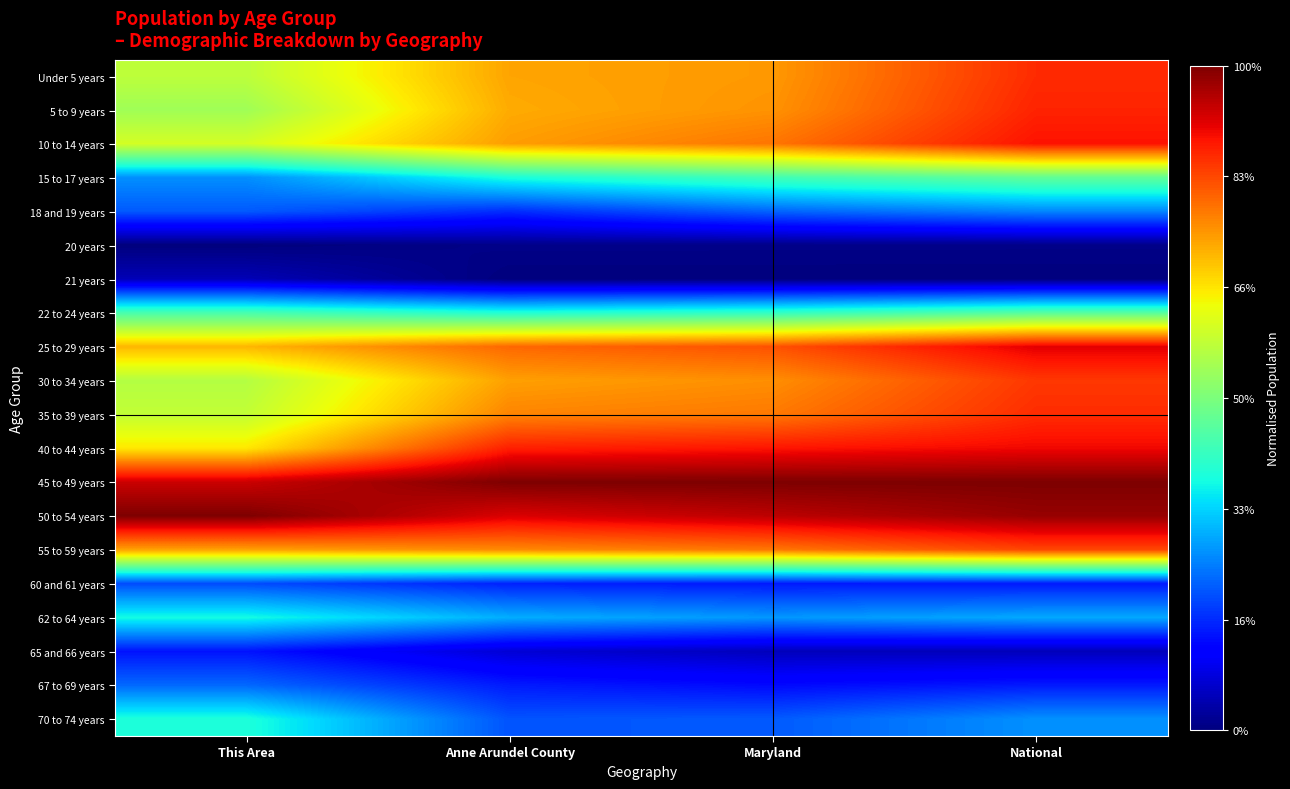

At which category does the chart reach its minimum across all series?

This Area